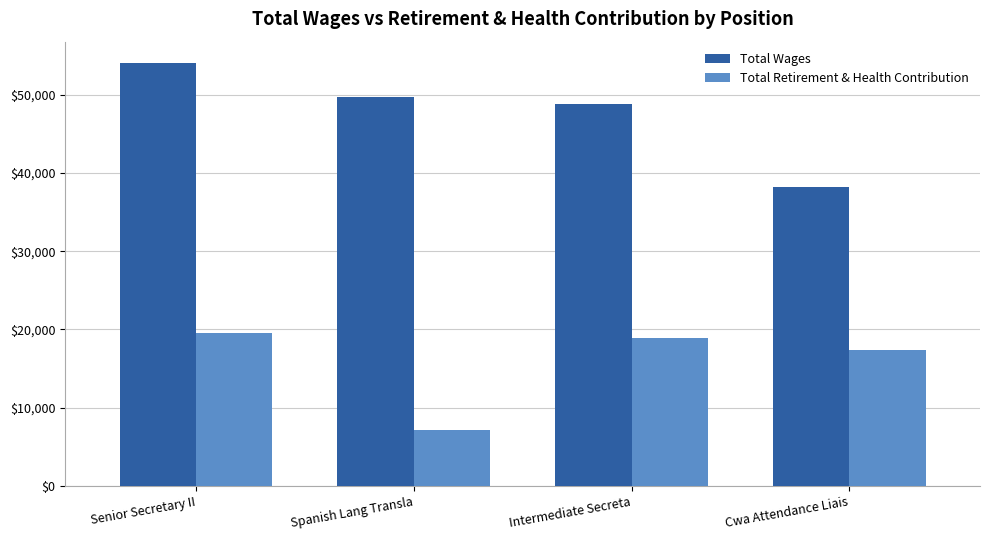

Reading left to right, list all the values displayed in this chart.

Total Wages: 54098	49779	48818	38202
Total Retirement & Health Contribution: 19570	7091	18966	17367